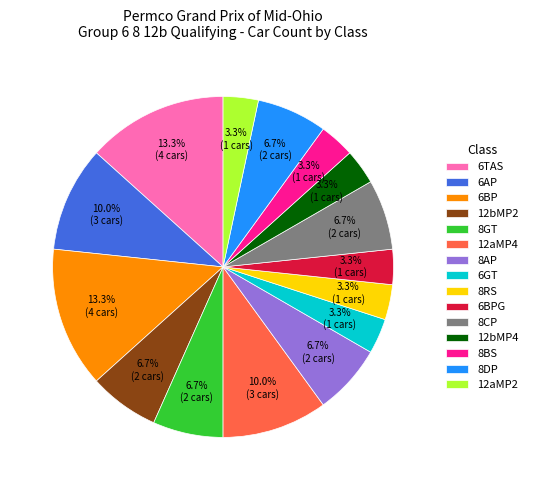

To the nearest percent, what portion does 12aMP4 represent?

10%